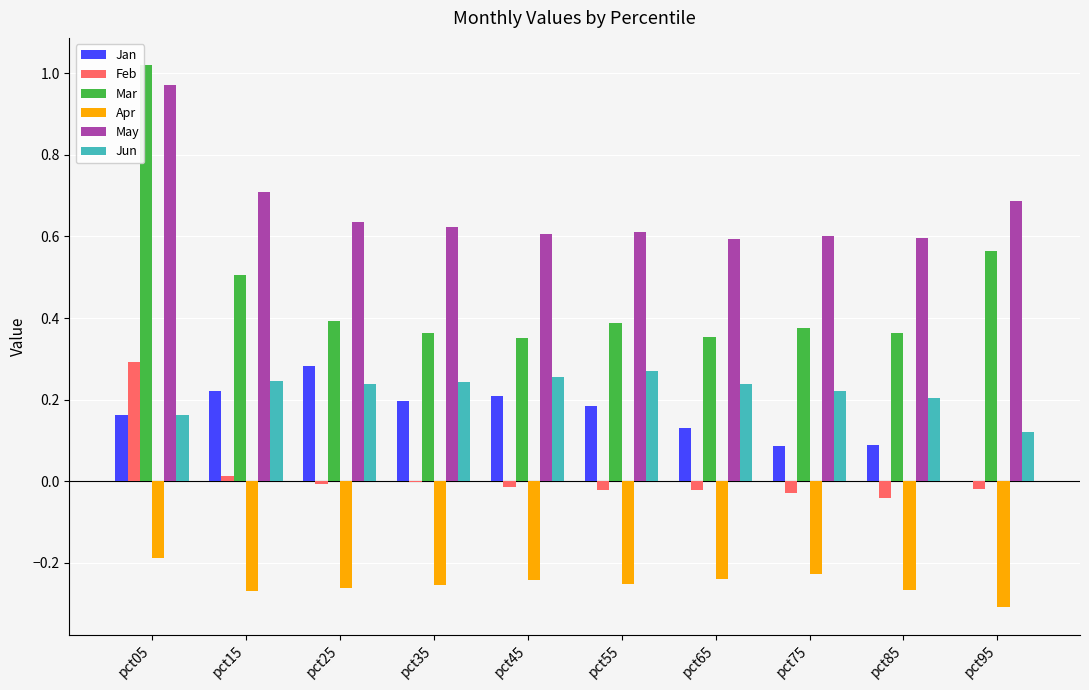

Between pct05 and pct75, which series saw the biggest shift?

Mar